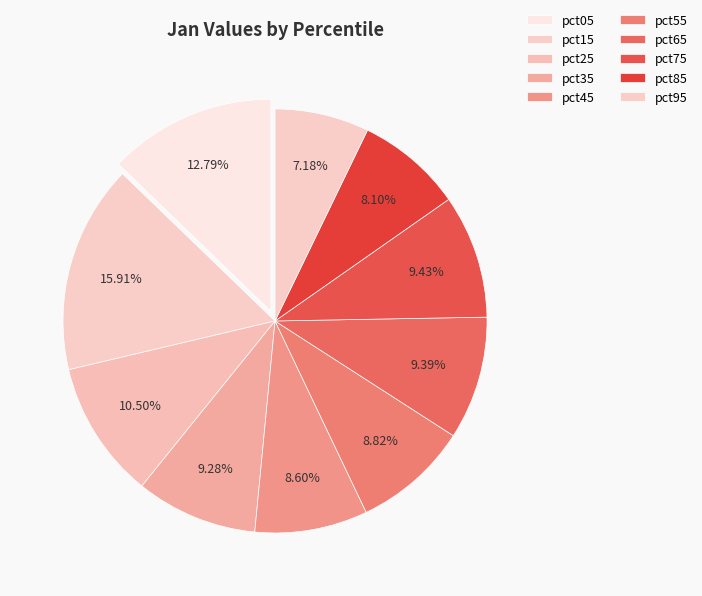

Is pct45 the majority of the pie?

No